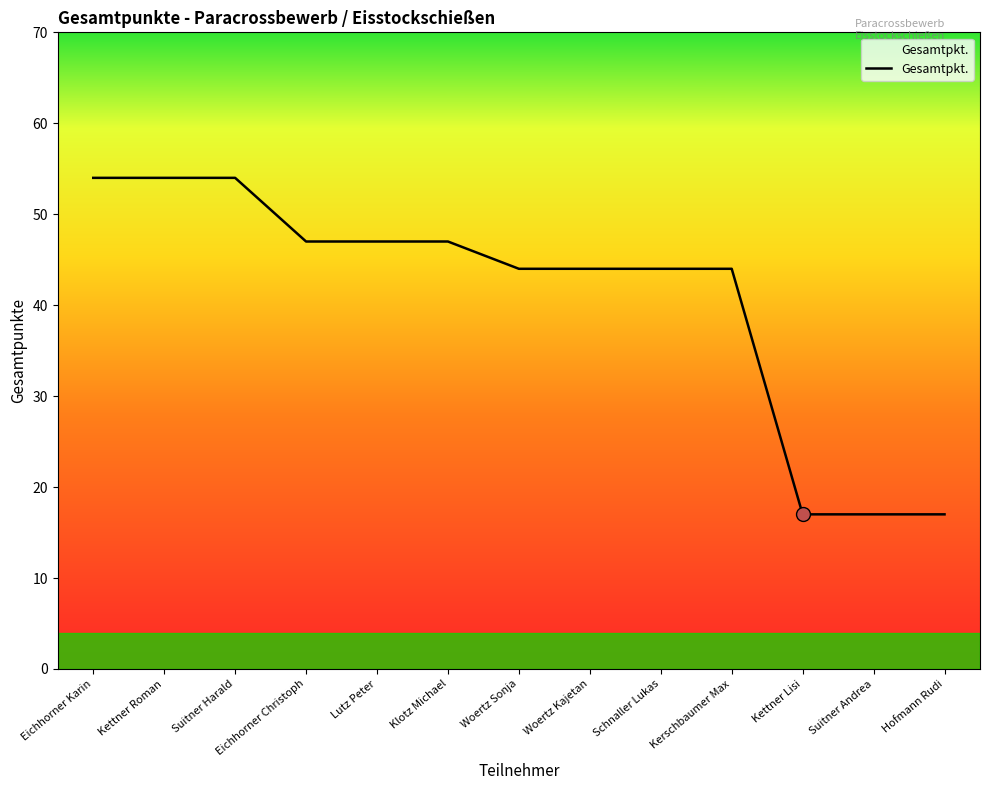

Reading right to left, what are all the values shown in this chart?

17	17	17	44	44	44	44	47	47	47	54	54	54